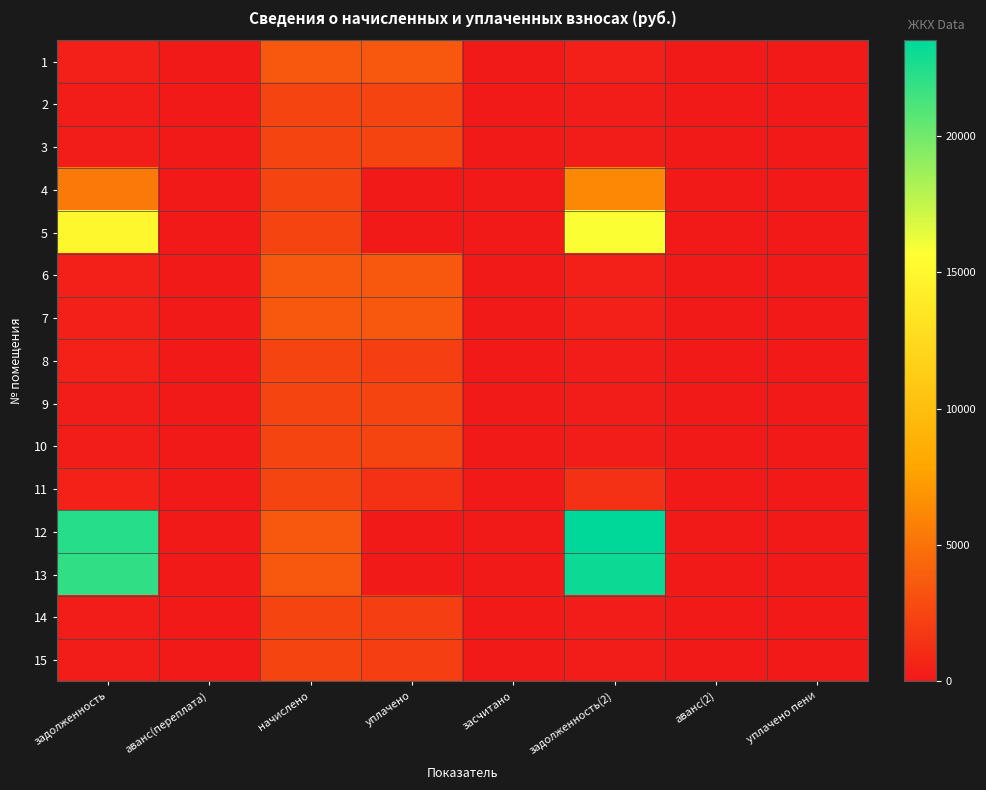

Reading left to right, transcribe all the data shown in this chart.

1: задолженность=389.4	аванс(переплата)=0.0	начислено=3504.8	уплачено=3504.8	засчитано=0.0	задолженность(2)=389.4	аванс(2)=0.0	уплачено пени=0.0
2: задолженность=267.9	аванс(переплата)=0.0	начислено=2411.2	уплачено=2411.2	засчитано=0.0	задолженность(2)=267.9	аванс(2)=0.0	уплачено пени=0.0
3: задолженность=270.8	аванс(переплата)=0.0	начислено=2437.6	уплачено=2437.6	засчитано=0.0	задолженность(2)=270.8	аванс(2)=0.0	уплачено пени=0.0
4: задолженность=5397.9	аванс(переплата)=0.0	начислено=2463.9	уплачено=0.0	засчитано=0.0	задолженность(2)=6219.2	аванс(2)=0.0	уплачено пени=0.0
5: задолженность=14989.9	аванс(переплата)=0.0	начислено=2398.1	уплачено=0.0	засчитано=0.0	задолженность(2)=15789.2	аванс(2)=0.0	уплачено пени=0.0
6: задолженность=393.8	аванс(переплата)=0.0	начислено=3544.4	уплачено=3544.4	засчитано=0.0	задолженность(2)=393.8	аванс(2)=0.0	уплачено пени=0.0
7: задолженность=395.3	аванс(переплата)=0.0	начислено=3557.5	уплачено=3557.5	засчитано=0.0	задолженность(2)=395.3	аванс(2)=0.0	уплачено пени=0.0
8: задолженность=535.6	аванс(переплата)=0.0	начислено=2411.2	уплачено=2141.2	засчитано=0.0	задолженность(2)=267.9	аванс(2)=0.0	уплачено пени=0.0
9: задолженность=270.8	аванс(переплата)=0.0	начислено=2437.6	уплачено=2437.6	засчитано=0.0	задолженность(2)=270.8	аванс(2)=0.0	уплачено пени=0.2
10: задолженность=273.8	аванс(переплата)=0.0	начислено=2463.9	уплачено=2463.9	засчитано=0.0	задолженность(2)=273.8	аванс(2)=0.0	уплачено пени=0.0
11: задолженность=532.2	аванс(переплата)=0.0	начислено=2398.1	уплачено=1332.4	засчитано=0.0	задолженность(2)=1331.5	аванс(2)=0.0	уплачено пени=2.2
12: задолженность=22319.7	аванс(переплата)=0.0	начислено=3570.7	уплачено=0.0	засчитано=0.0	задолженность(2)=23509.9	аванс(2)=0.0	уплачено пени=0.0
13: задолженность=21949.6	аванс(переплата)=0.0	начислено=3511.4	уплачено=0.0	засчитано=0.0	задолженность(2)=23120.0	аванс(2)=0.0	уплачено пени=0.0
14: задолженность=267.9	аванс(переплата)=0.0	начислено=2411.2	уплачено=2143.3	засчитано=0.0	задолженность(2)=267.9	аванс(2)=0.0	уплачено пени=0.0
15: задолженность=270.8	аванс(переплата)=0.0	начислено=2437.6	уплачено=2166.7	засчитано=0.0	задолженность(2)=270.8	аванс(2)=0.0	уплачено пени=0.0